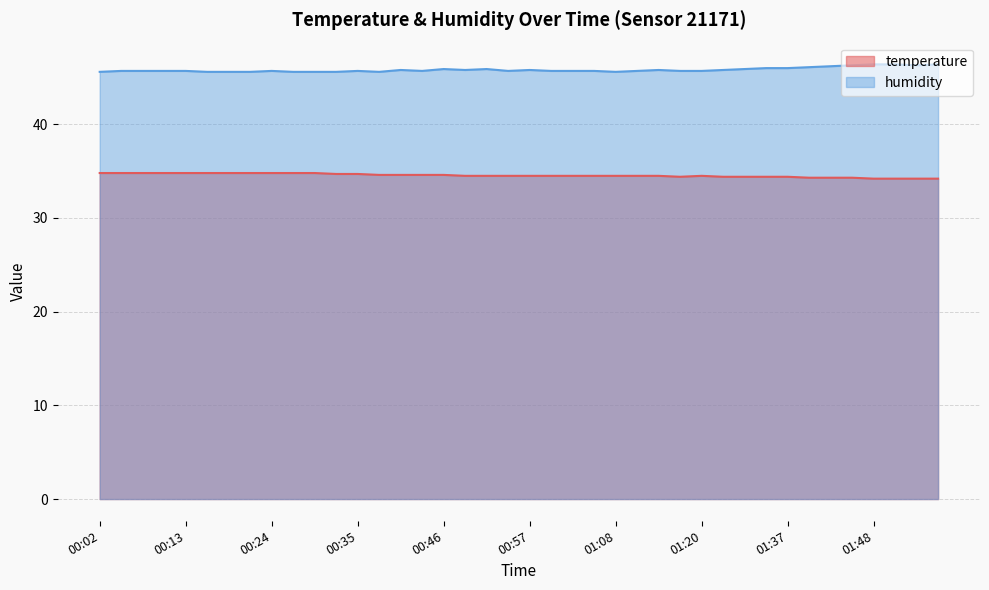

What is the average value of the humidity series?

45.8